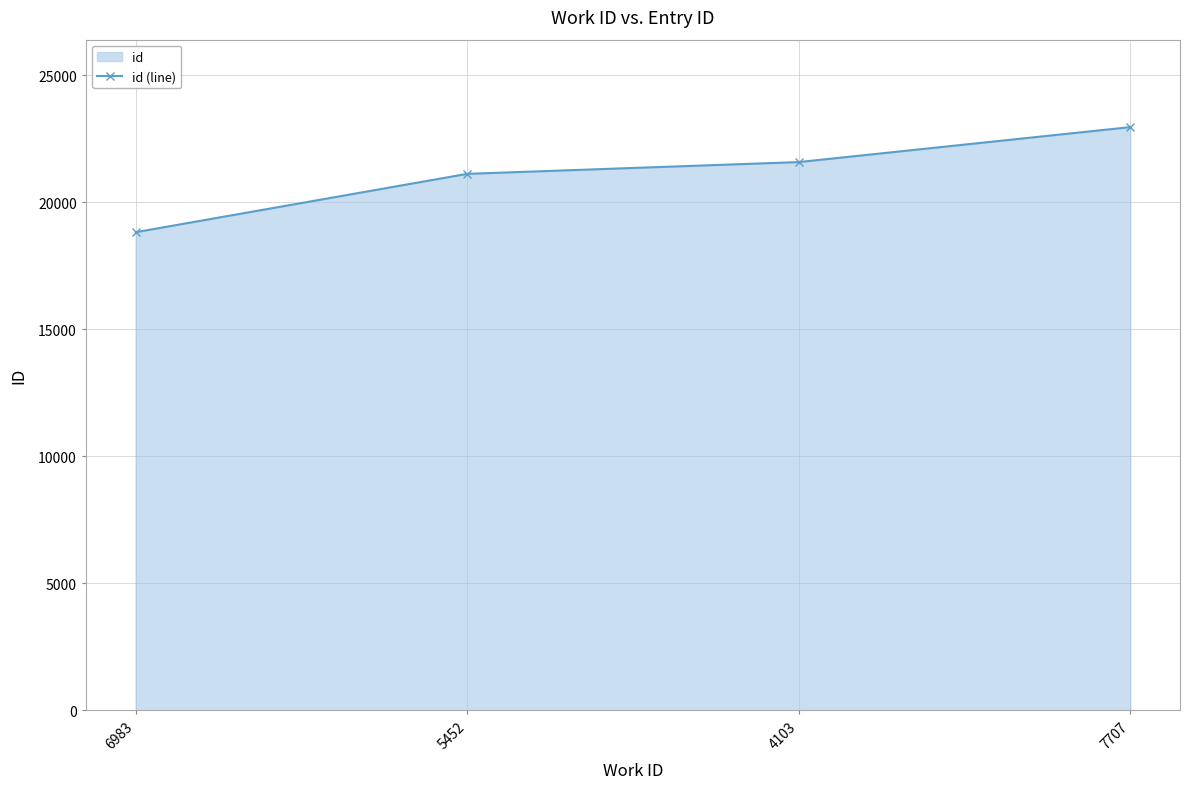

Reading right to left, transcribe all the data shown in this chart.

7707=22961	4103=21584	5452=21120	6983=18822